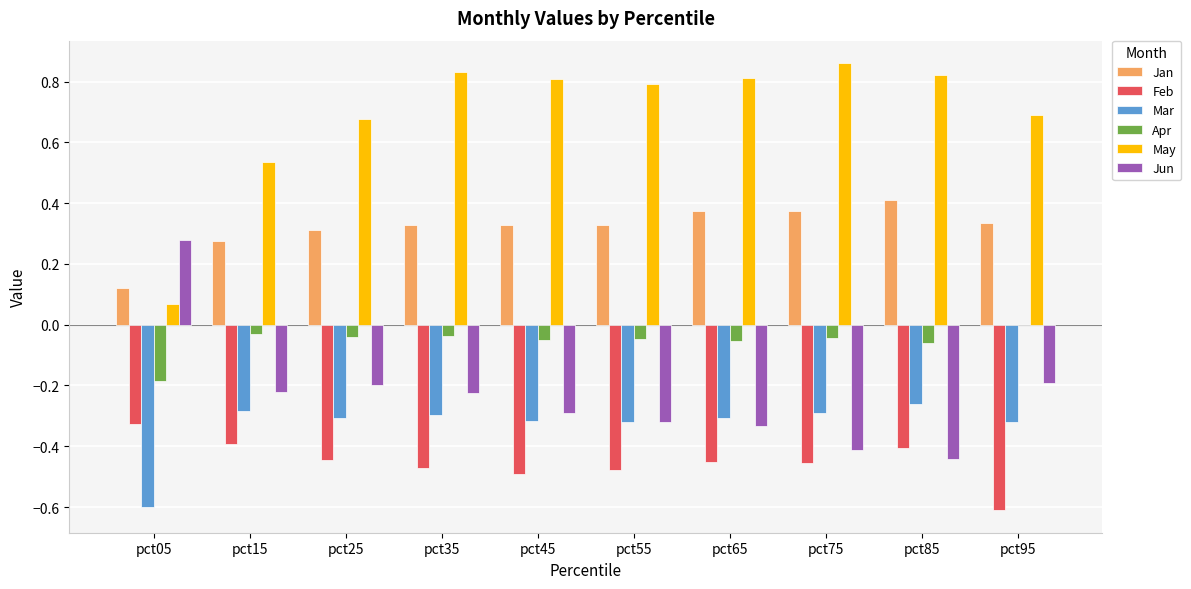

True or false: May has a value of 0.5 at pct65.

False